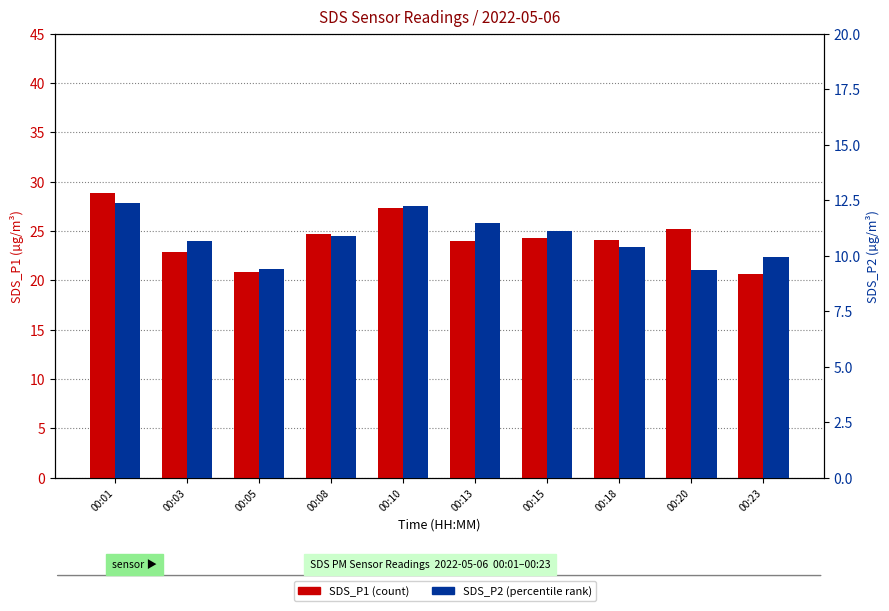

Reading left to right, list all the values displayed in this chart.

SDS_P1: 28.9	22.9	20.9	24.7	27.3	24.0	24.3	24.1	25.2	20.6
SDS_P2: 12.4	10.7	9.4	10.9	12.2	11.5	11.1	10.4	9.4	9.9